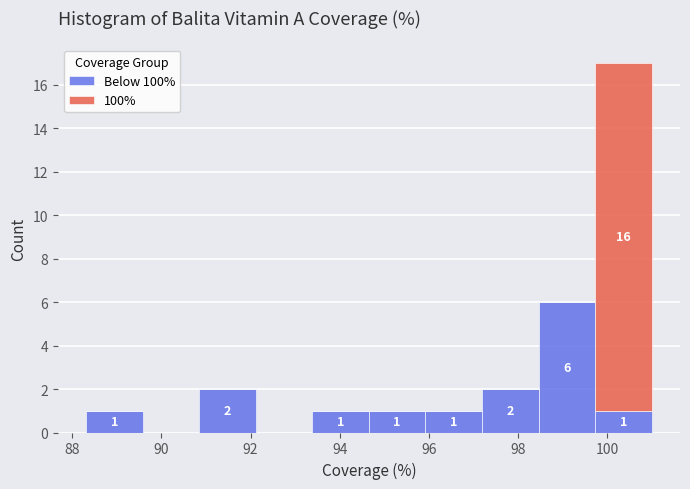

Which range on the x-axis has the tallest stacked bar (by total height)?

99.8 to 101.0